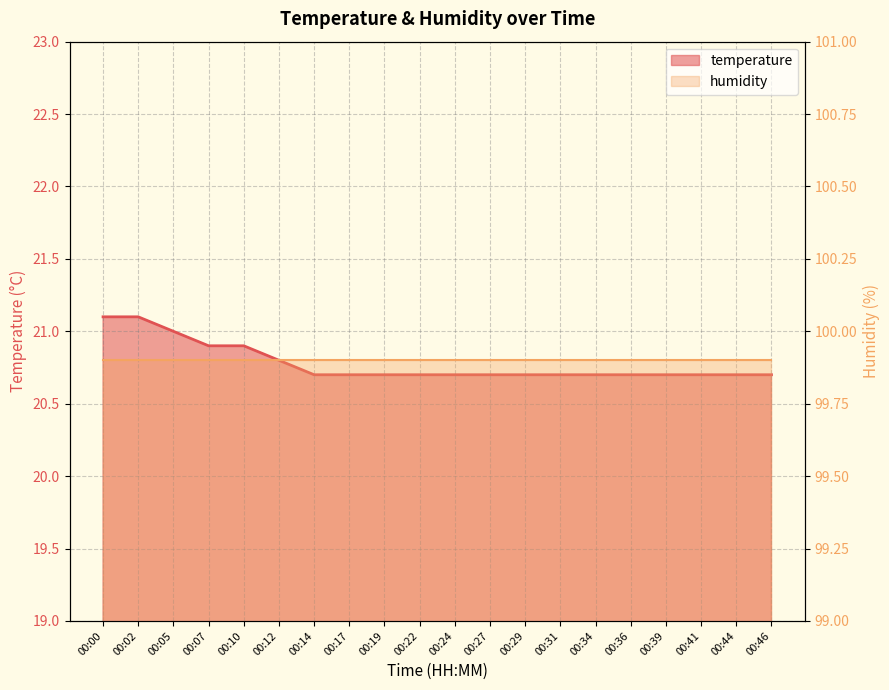

Does the chart have visible grid lines?

Yes